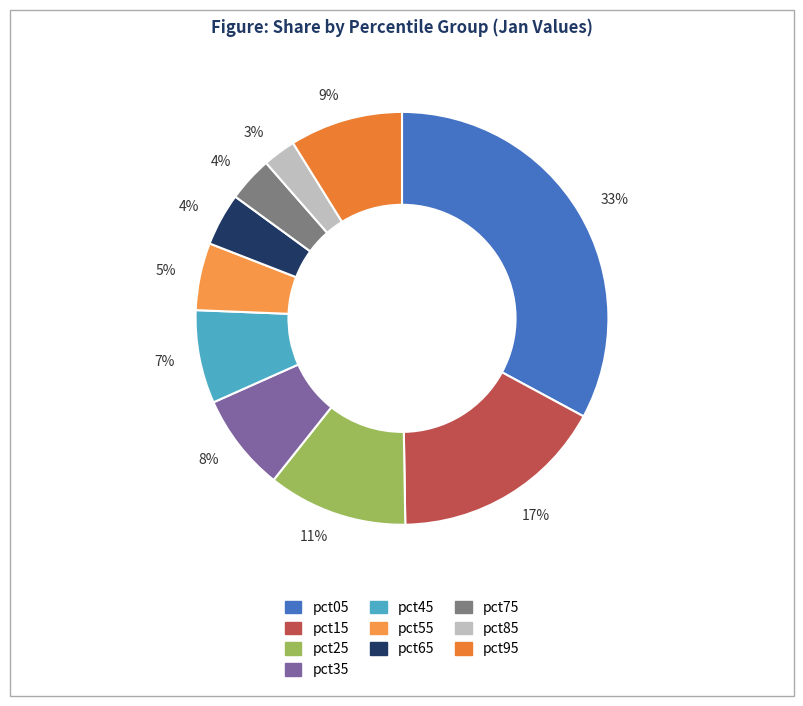

How many slices are in this pie chart?

10